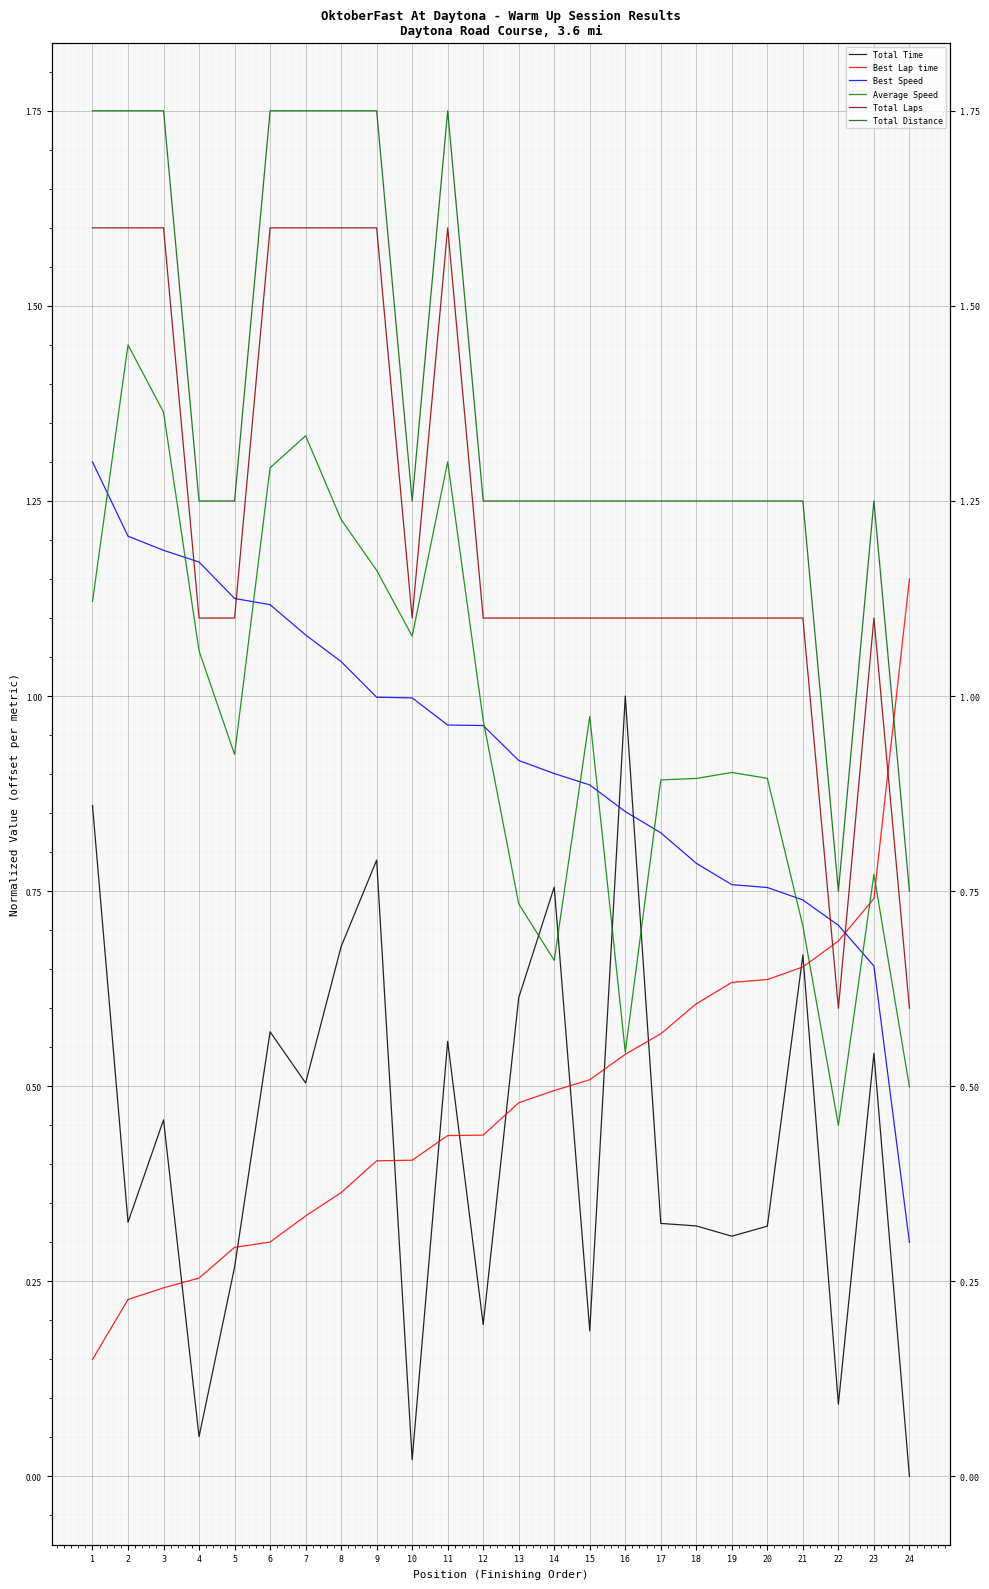

Which series has the largest total across all categories?

Total Distance